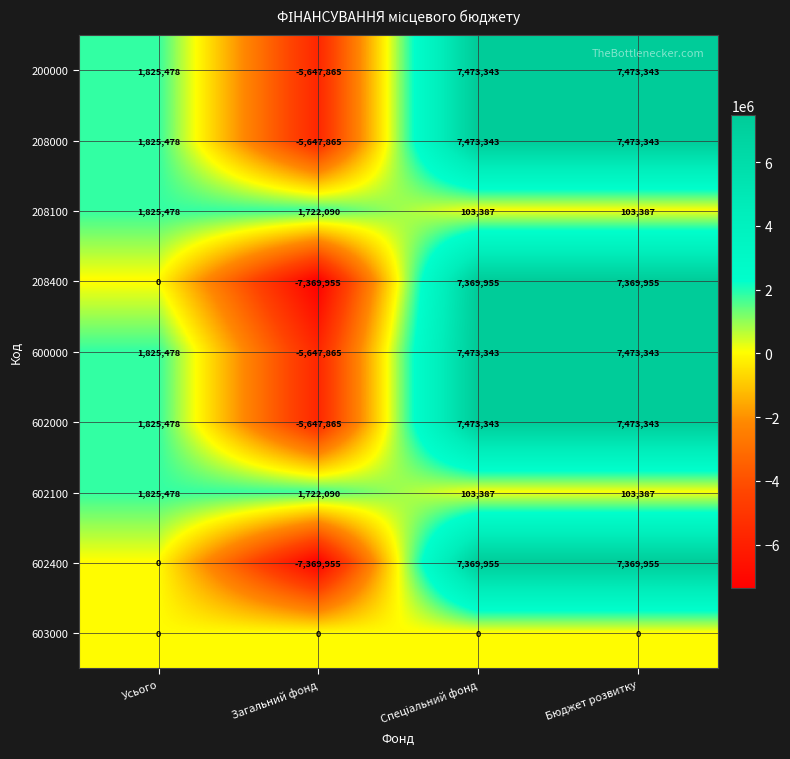

What is the total value across all series at Бюджет розвитку?

44840056